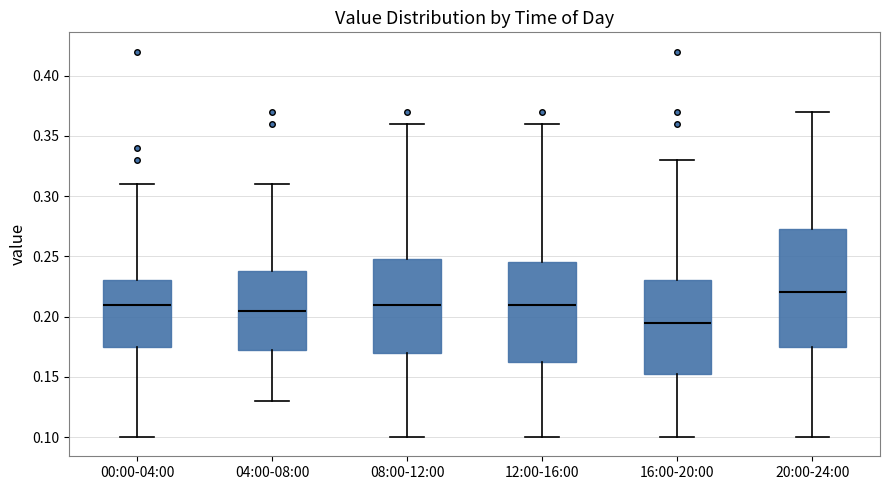

Where does the lower whisker of the box for 04:00-08:00 end on the y-axis? The values are not printed on the chart, so give them approximately, as read against the axis.

0.130